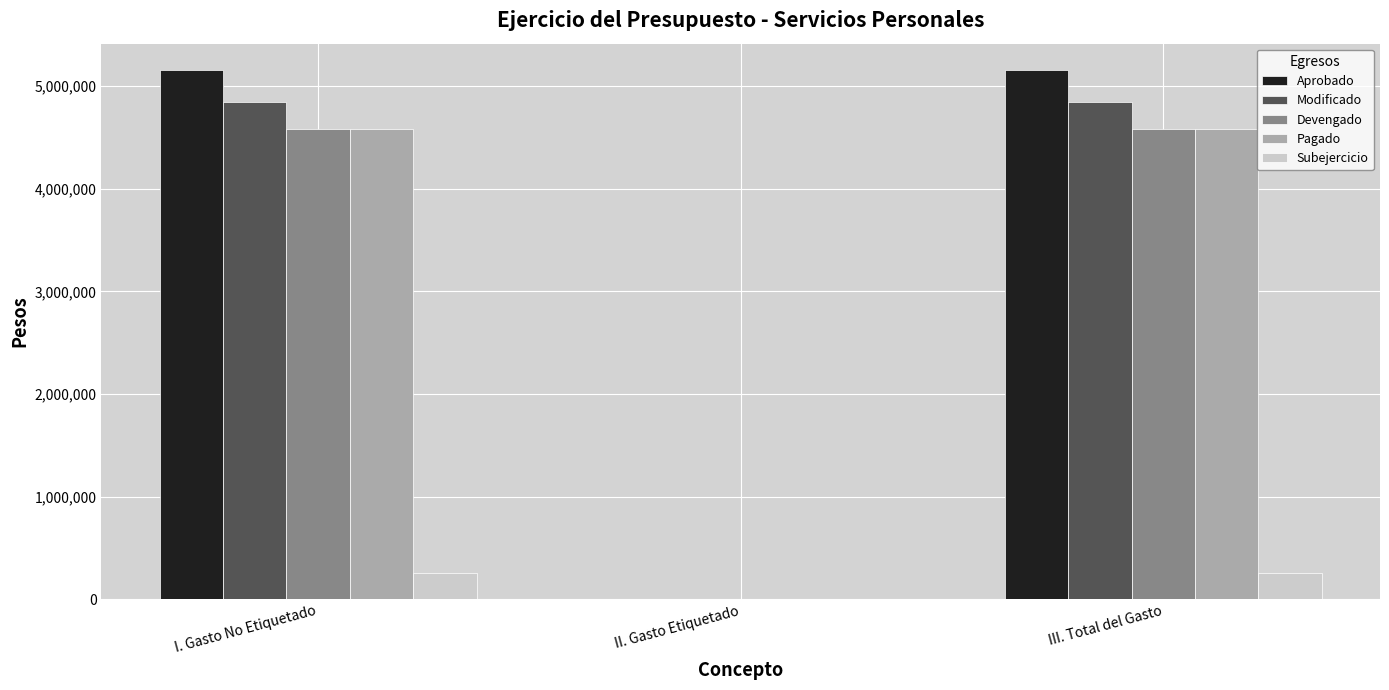

What is the sum of the Subejercicio values at II. Gasto Etiquetado and I. Gasto No Etiquetado?

261063